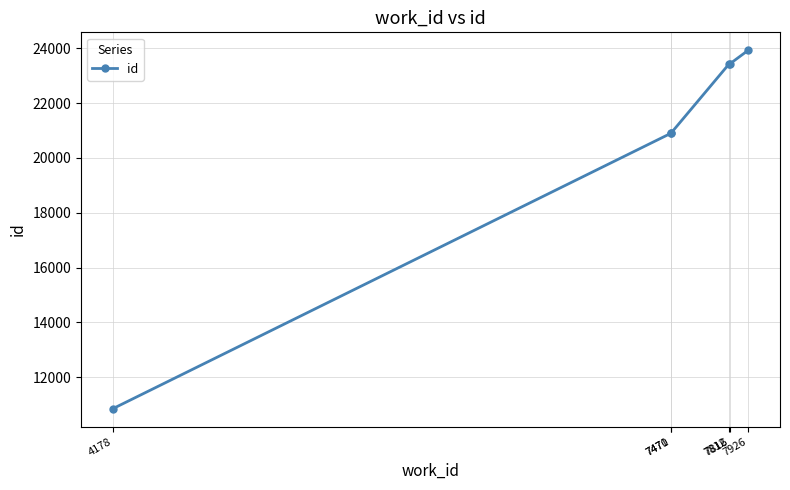

What is the average value?

20572